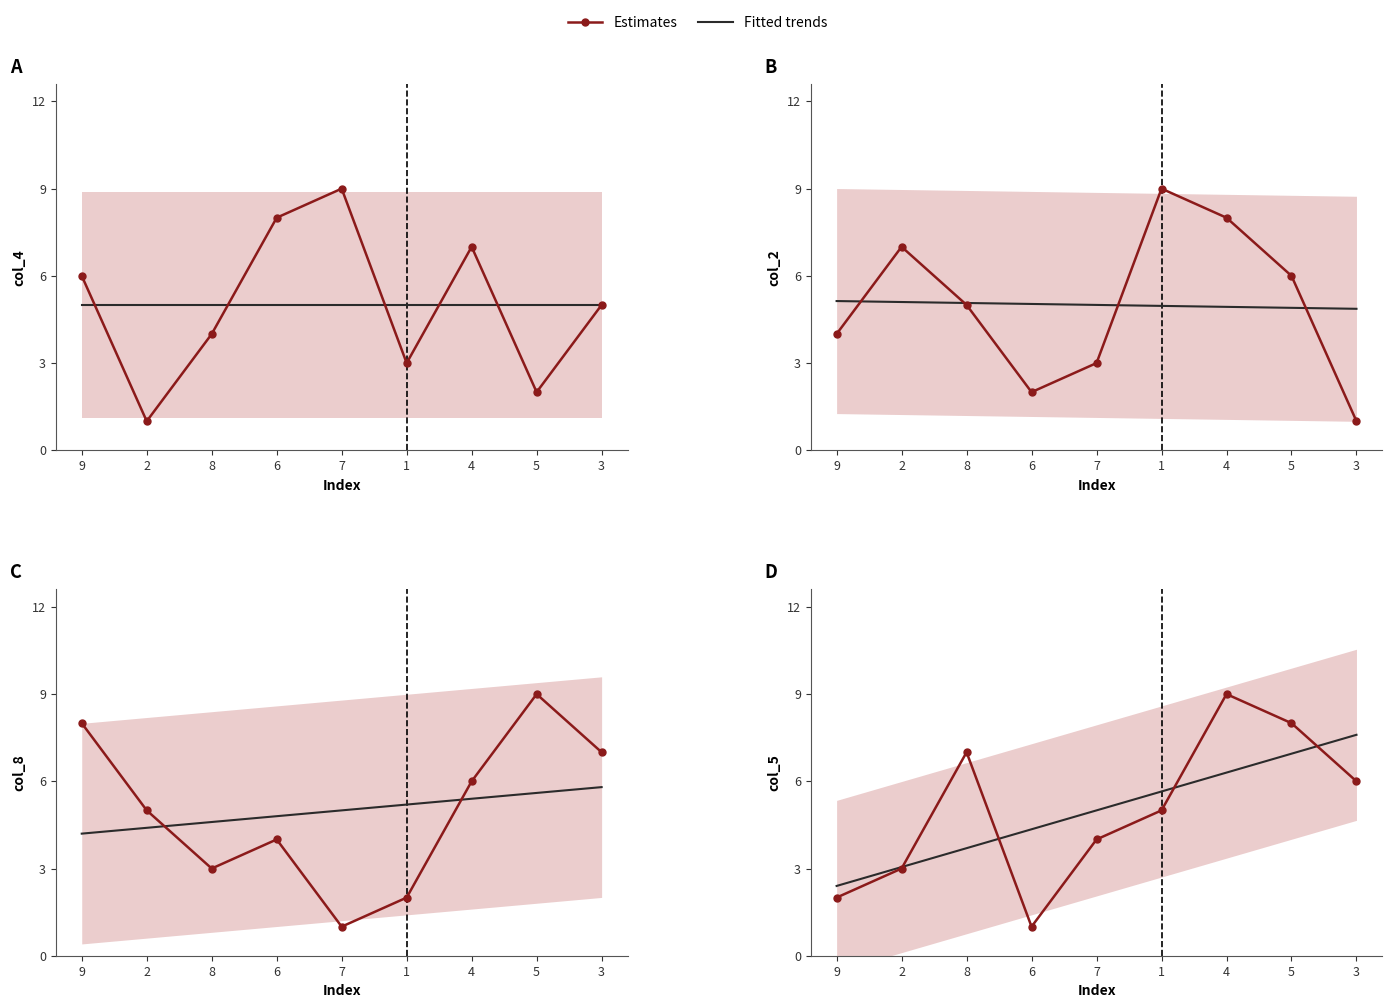

What is the label of the 5th point from the right?

7